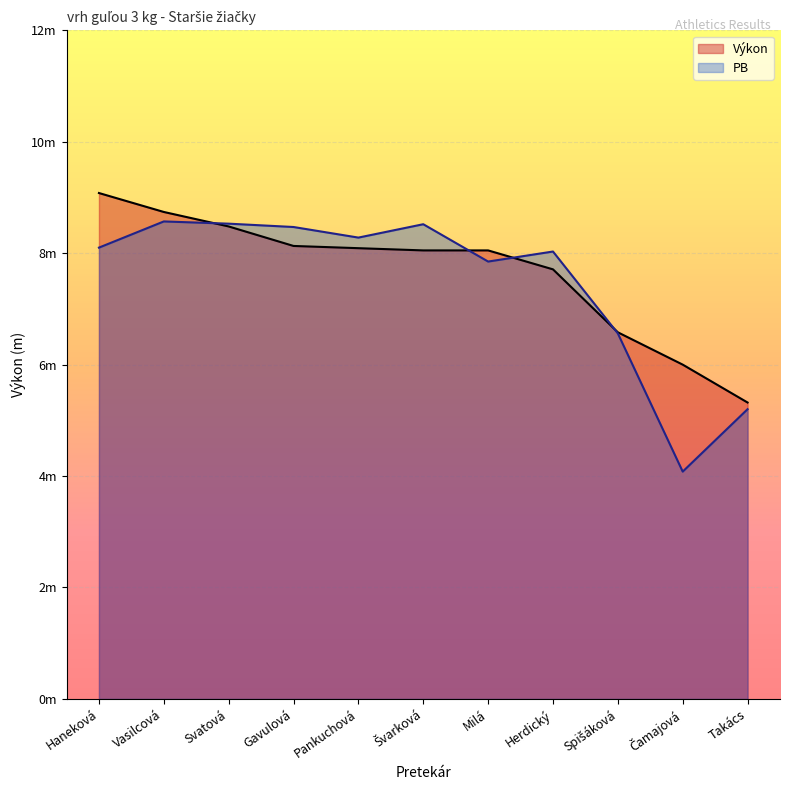

At which category is the sum across all series the highest?

Vasilcová